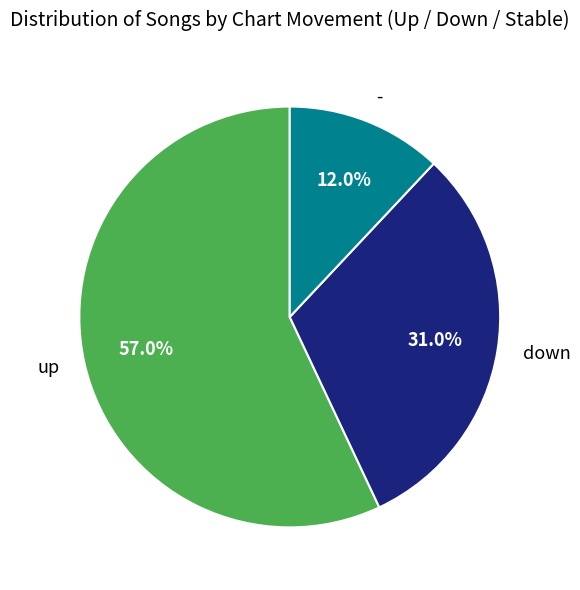

To the nearest percent, what is the average slice percentage?

33%